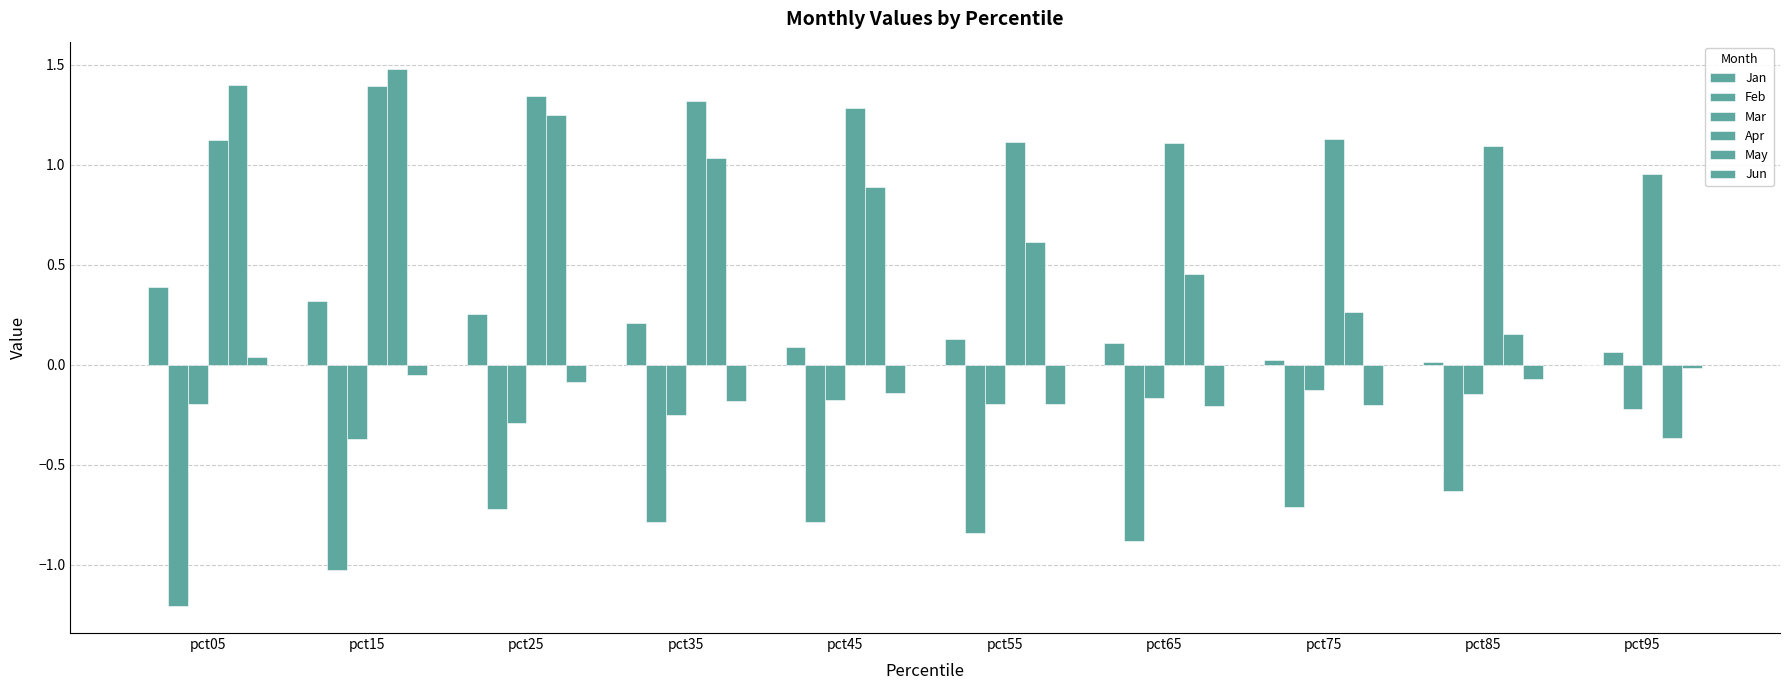

What is the difference between the second highest and minimum values in the Jan series?

0.3